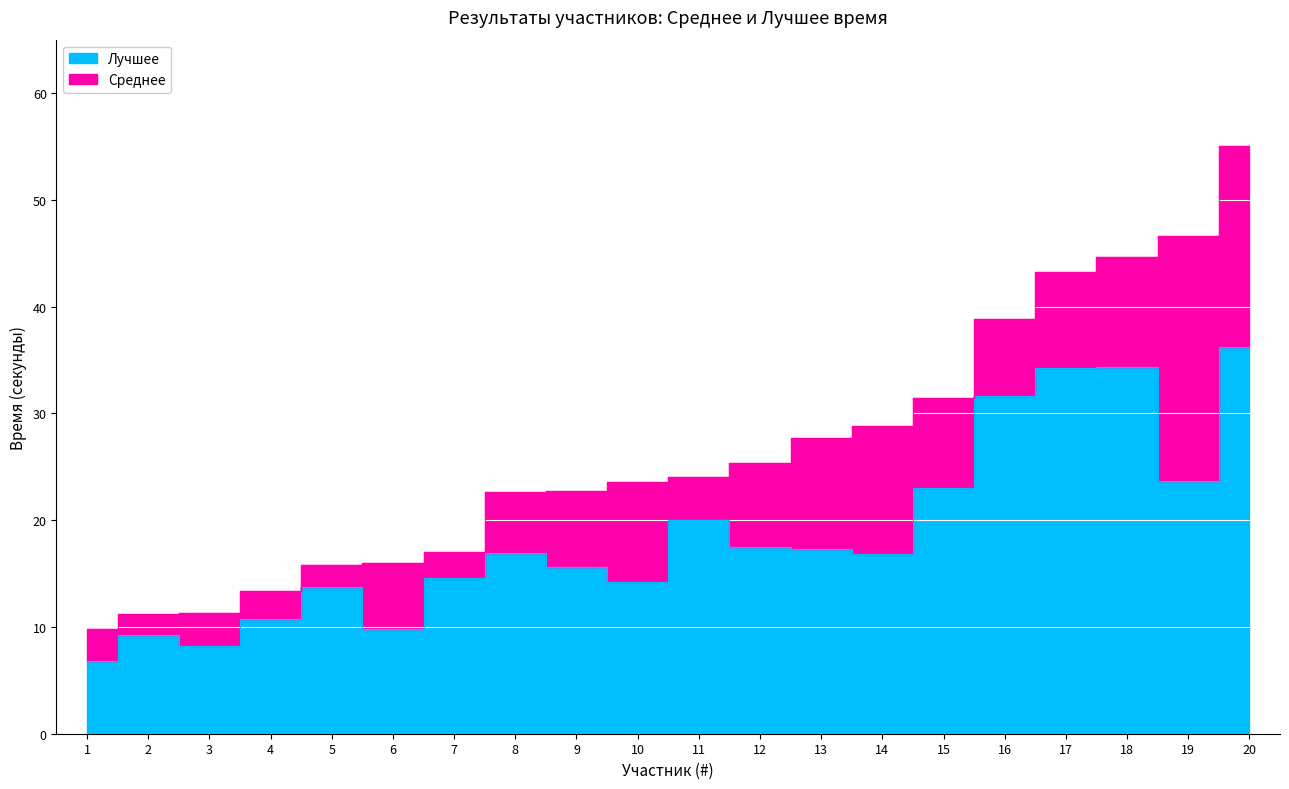

How many lines are shown in the chart?

2